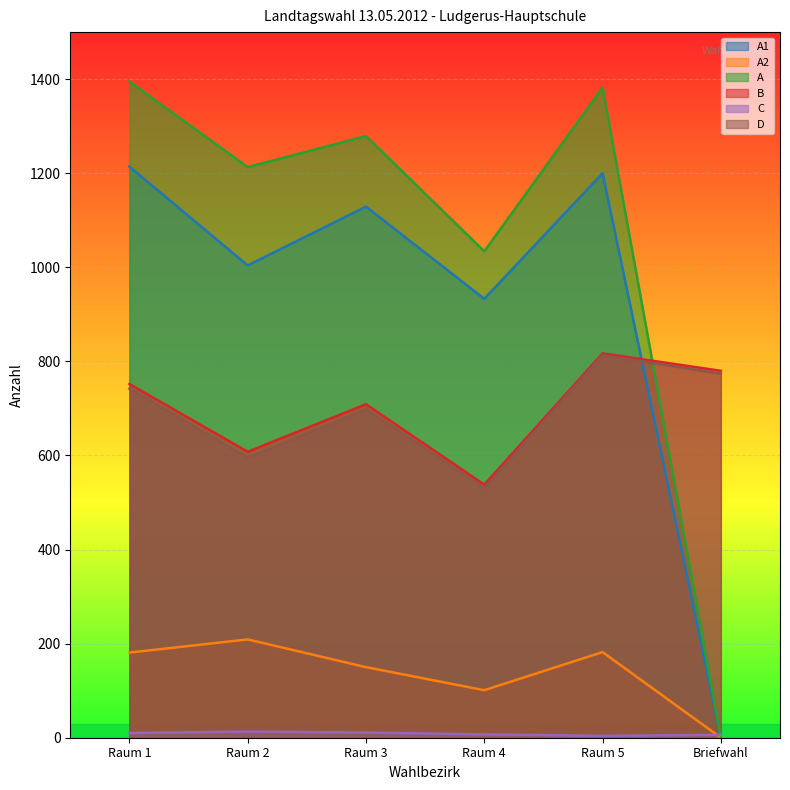

How many data points does each series have?

6